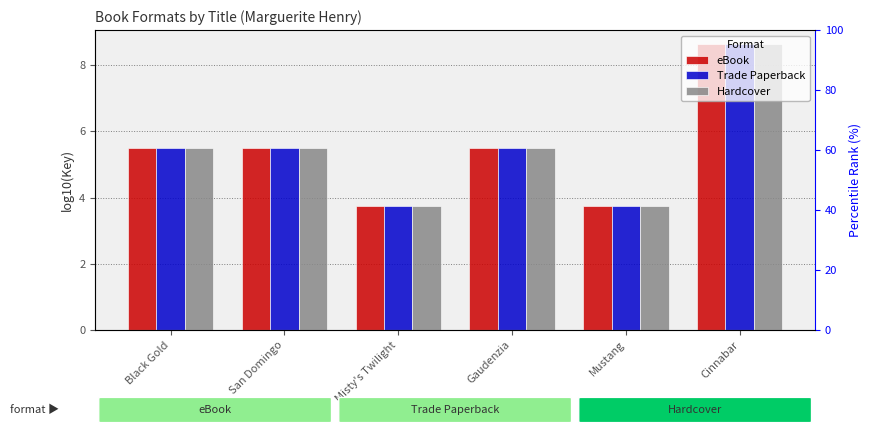

What value does the eBook series have at San Domingo?

5.5